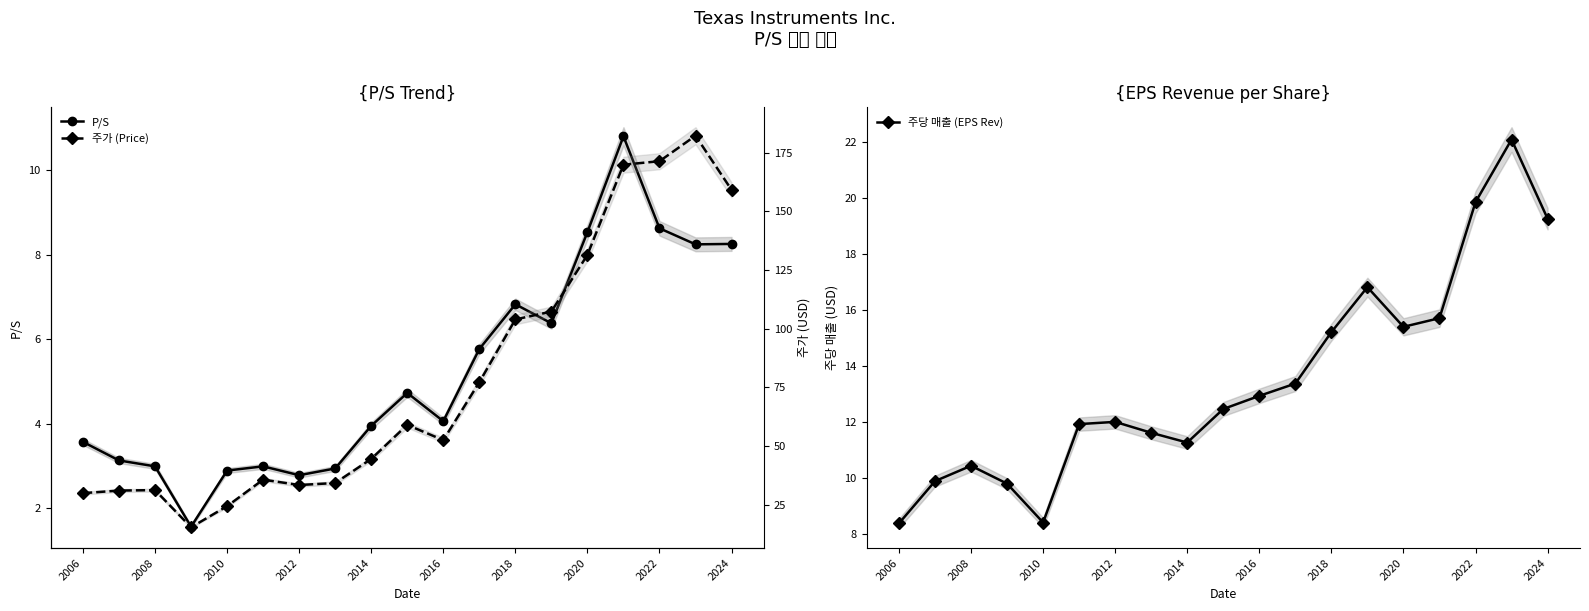

The 주당 매출 (EPS Rev) series shows 21.2 at 2016. True or false?

False